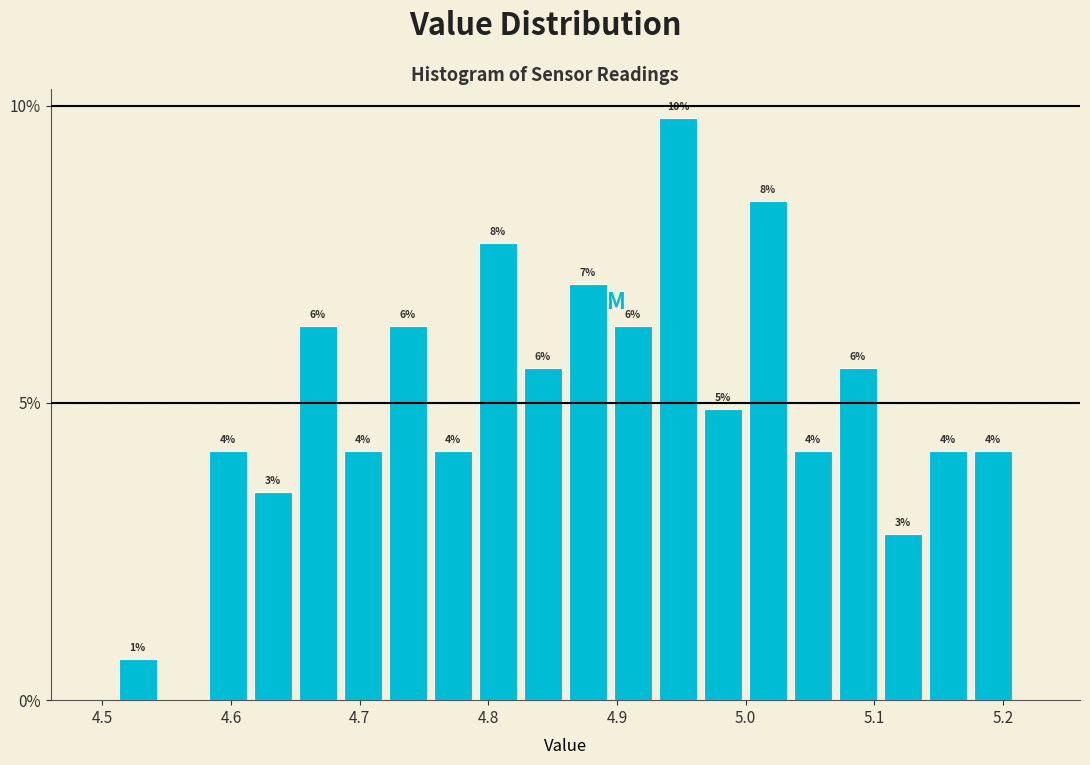

Around what value on the x-axis is the tallest bar? Give the approximate position of its centre, as read against the axis.

4.95